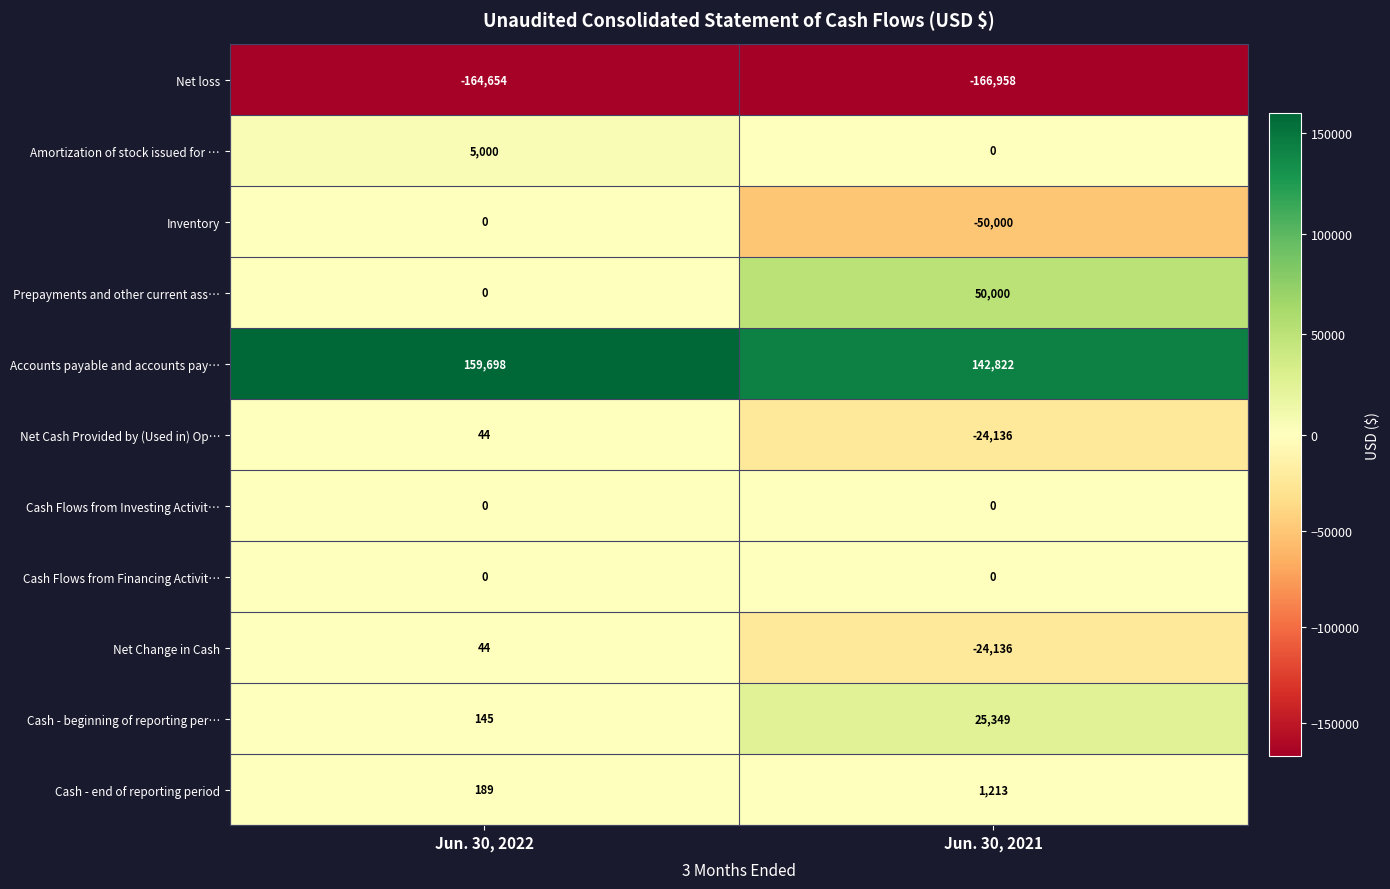

At which category is the sum across all series the highest?

Jun. 30, 2022